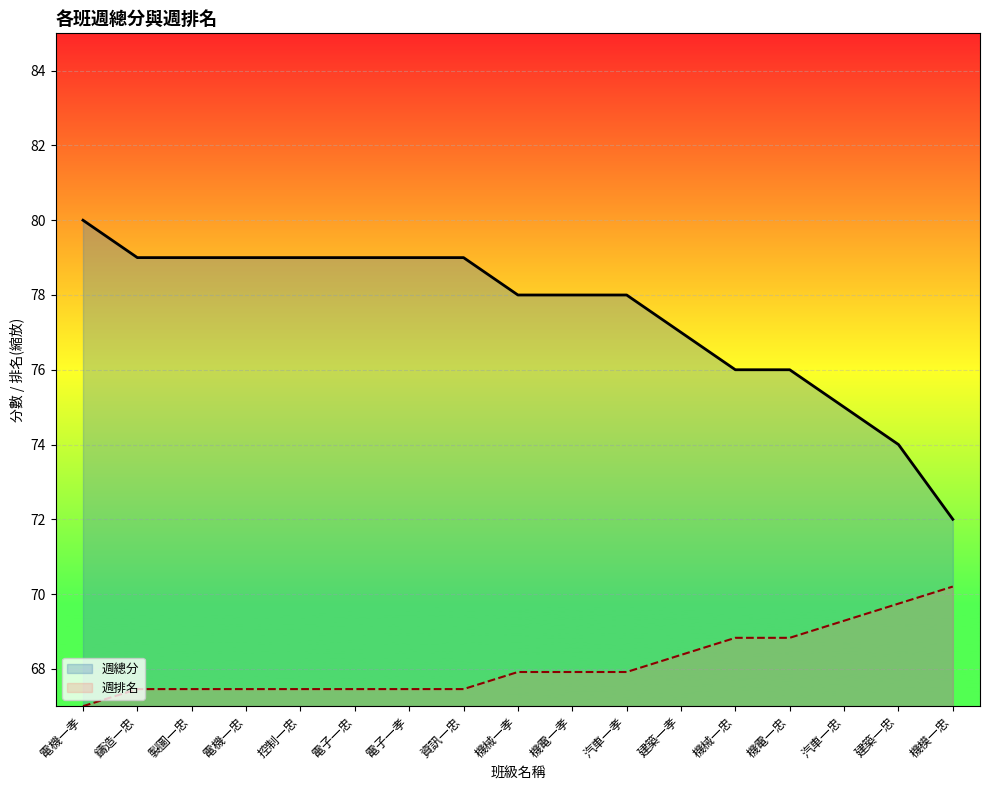

True or false: 週排名 and 週總分 intersect in this chart.

False